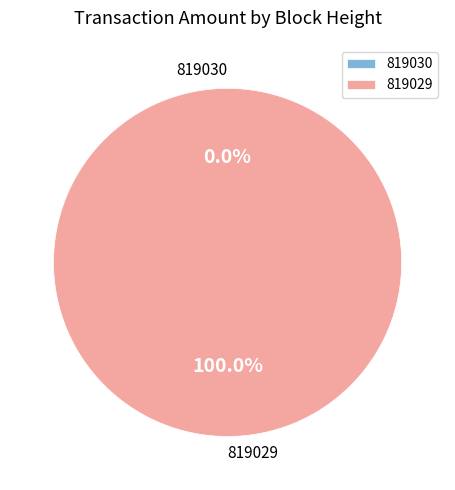

Rank the categories by value from highest to lowest.

819029, 819030